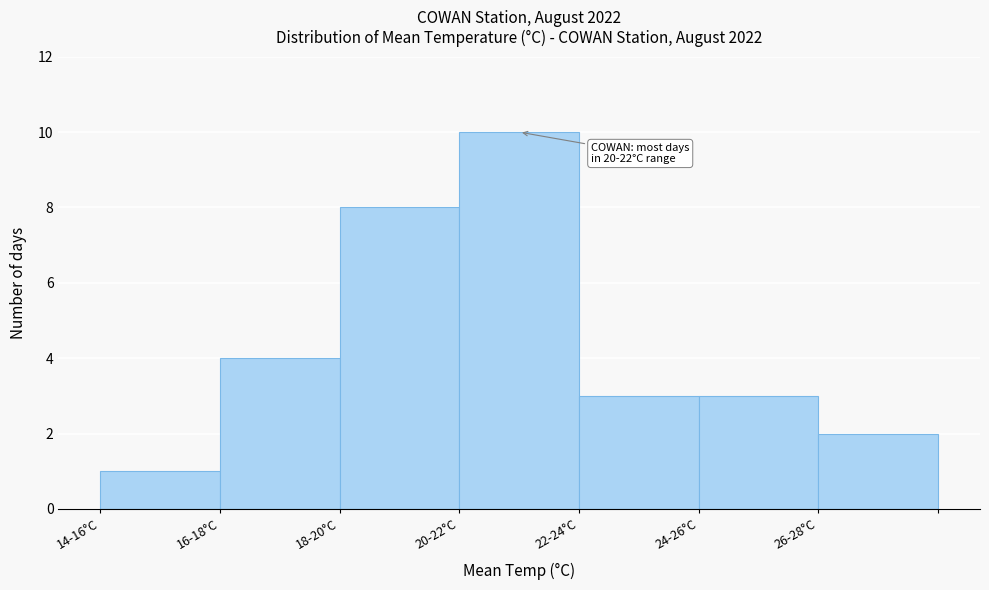

Reading left to right, what are all the values shown in this chart?

14-16°C=1	16-18°C=4	18-20°C=8	20-22°C=10	22-24°C=3	24-26°C=3	26-28°C=2